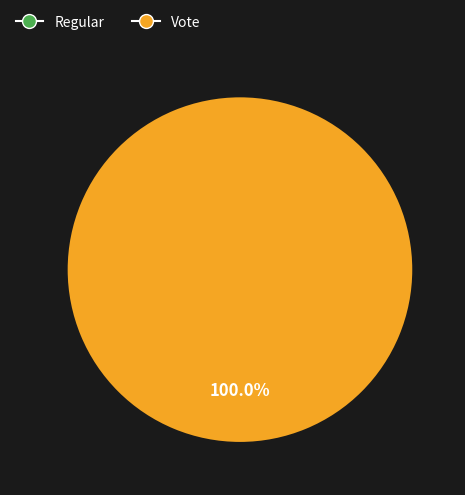

What is the majority slice?

Vote